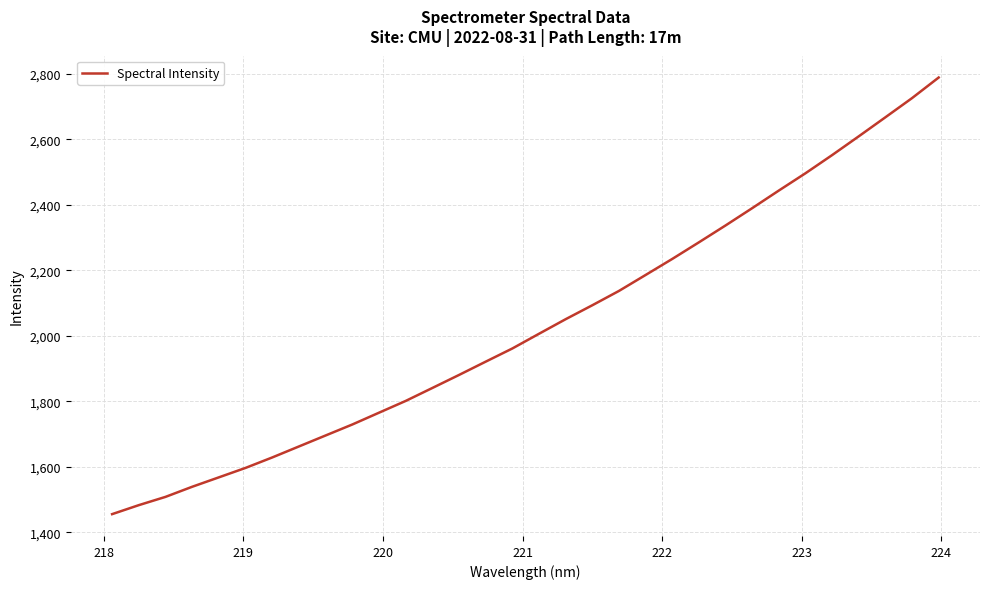

What is the difference between the maximum and minimum values?

1332.7